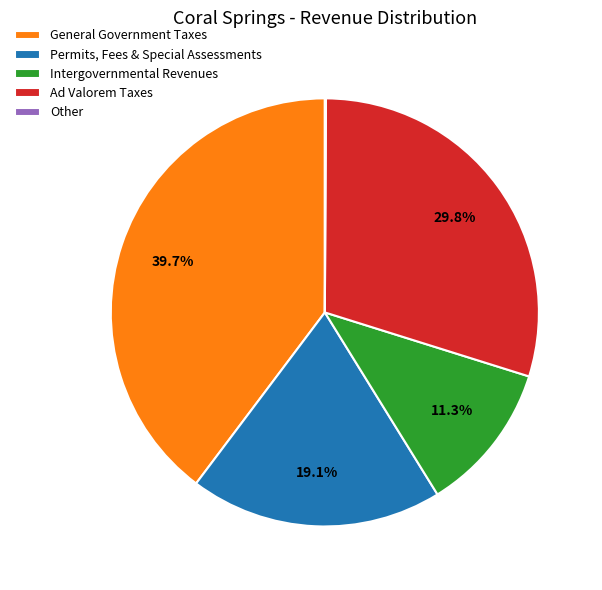

What is the ratio of the value at Ad Valorem Taxes to the value at Intergovernmental Revenues?

2.6